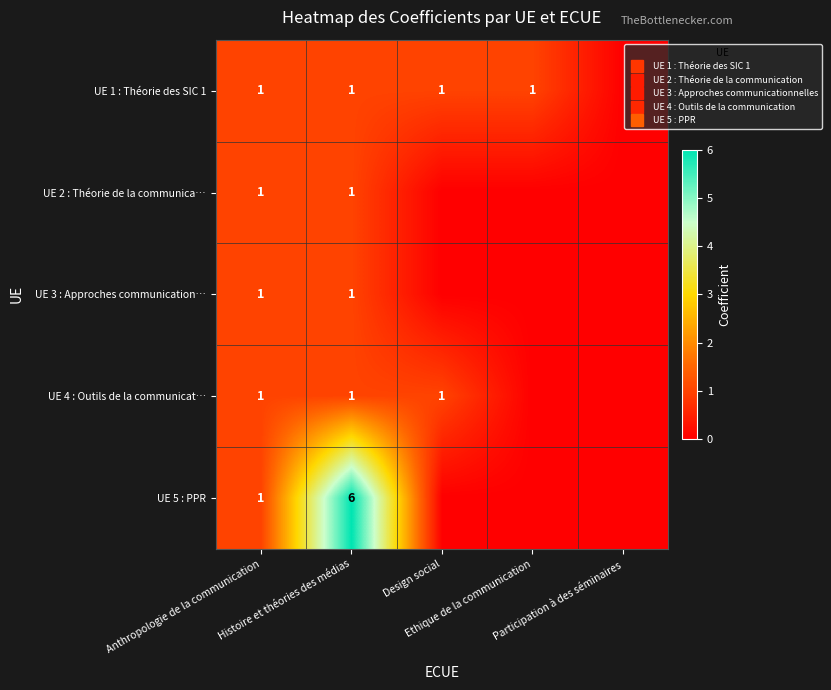

Count the number of categories in the chart.

5